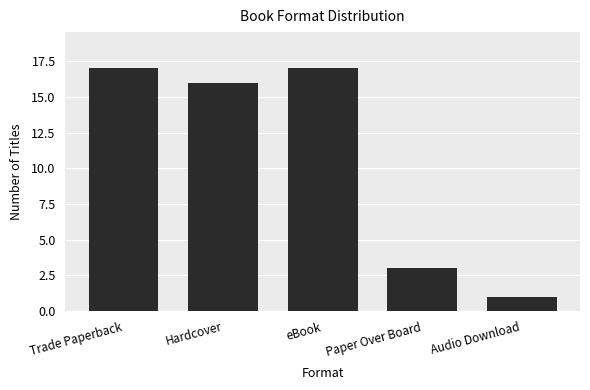

What is the label of the 5th bar from the right?

Trade Paperback